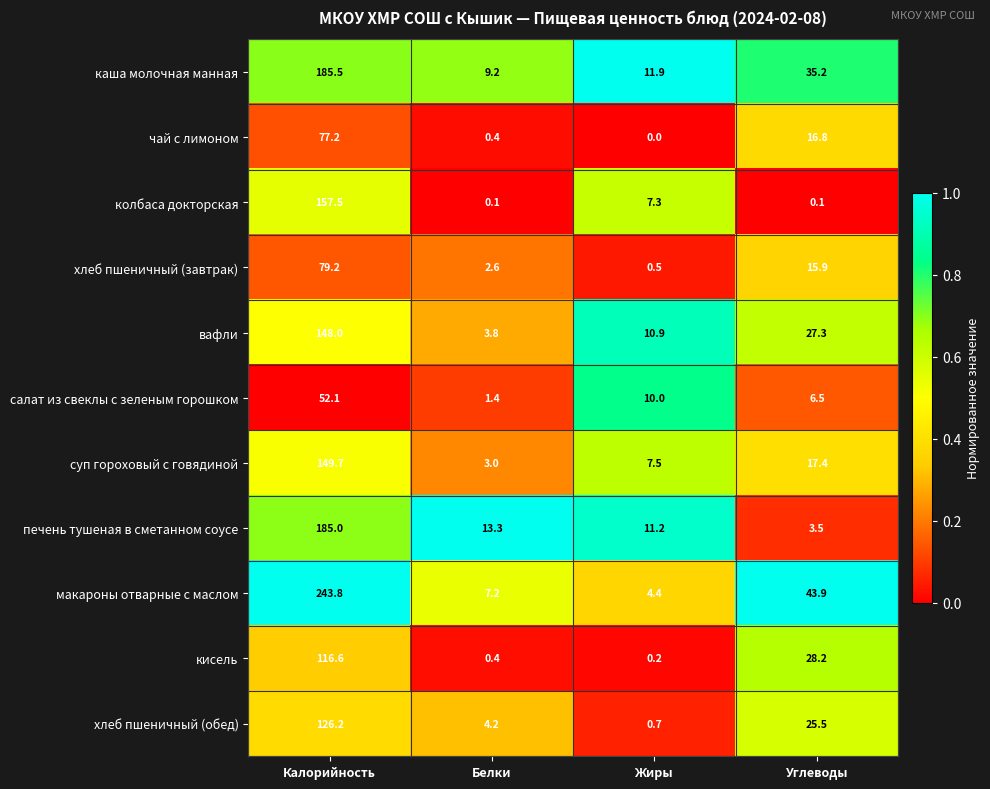

The value of колбаса докторская at Калорийность is 157.5. True or false?

True